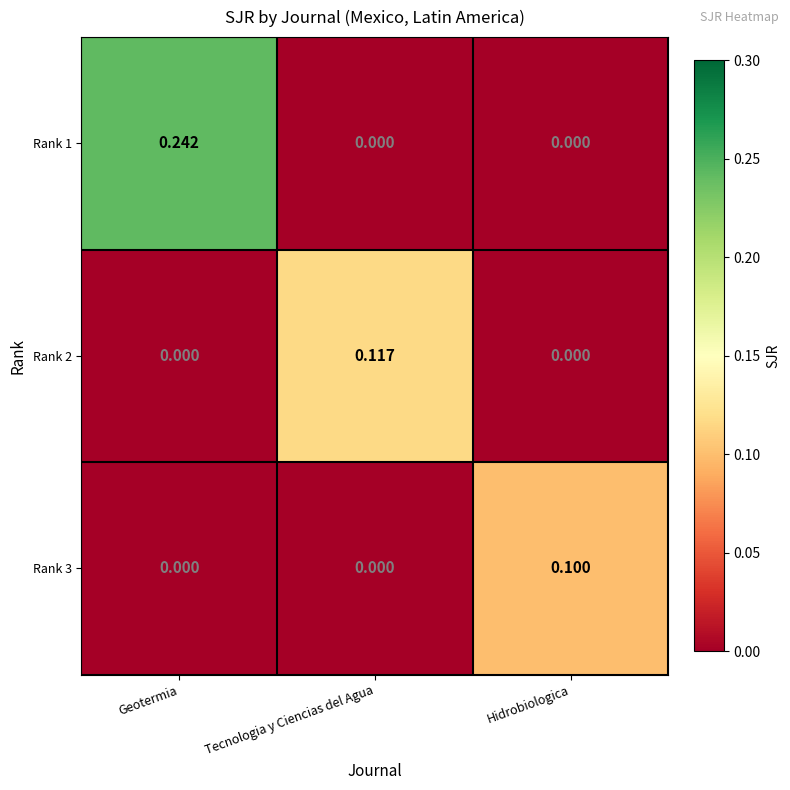

At which category is the sum across all series the highest?

Geotermia